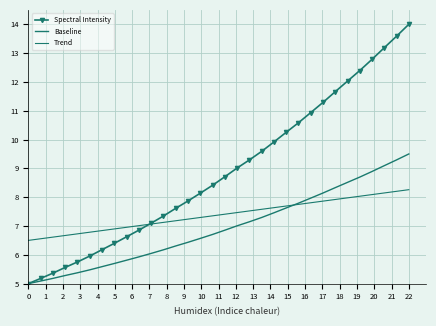

True or false: Baseline has more than 0 points higher than both neighbors.

False